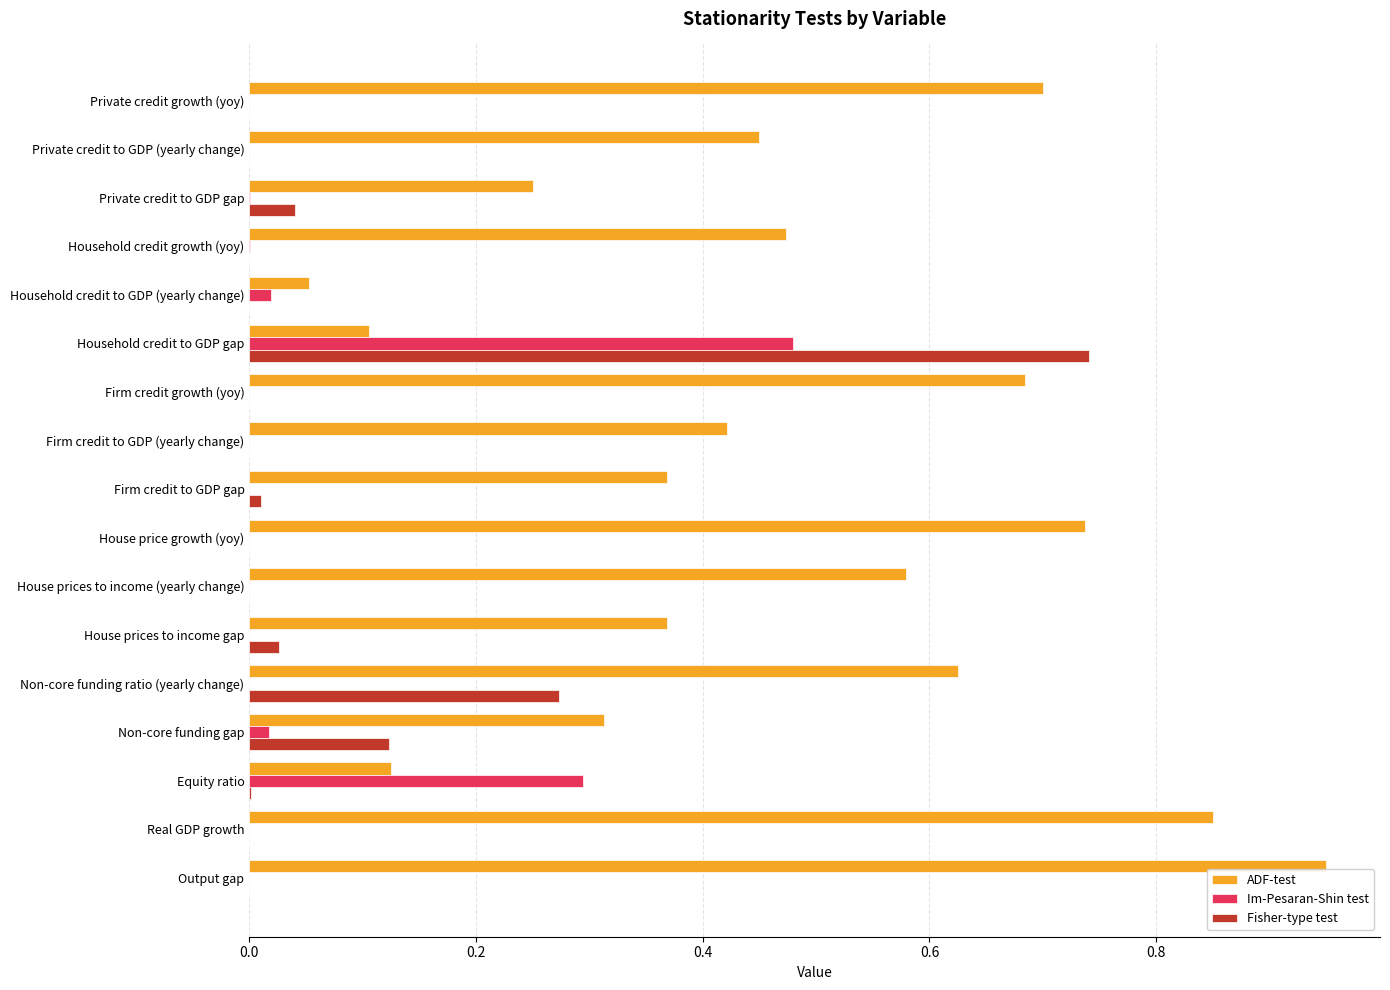

True or false: Im-Pesaran-Shin test has a value of 0.0 at Private credit to GDP gap.

True